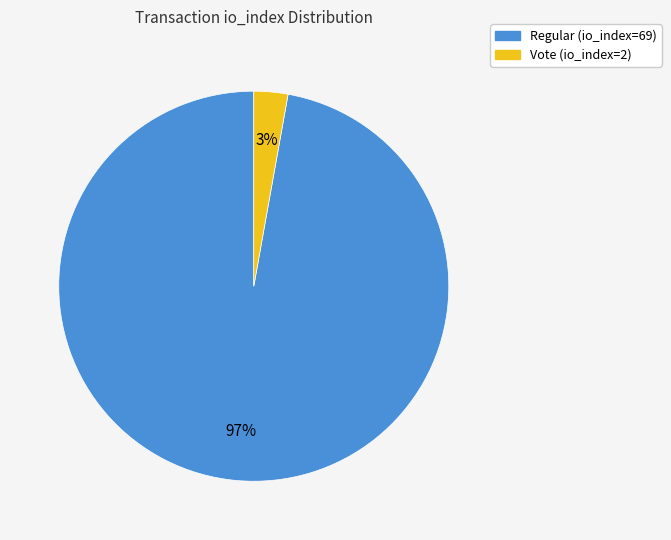

Which slice is the smallest?

Vote (io_index=2)